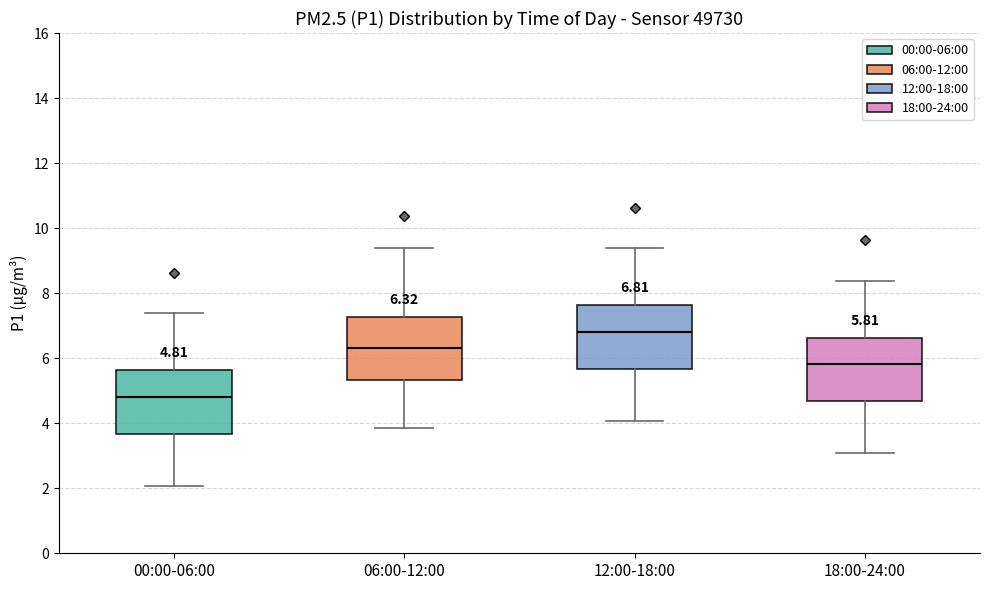

Which box has the highest median line?

12:00-18:00